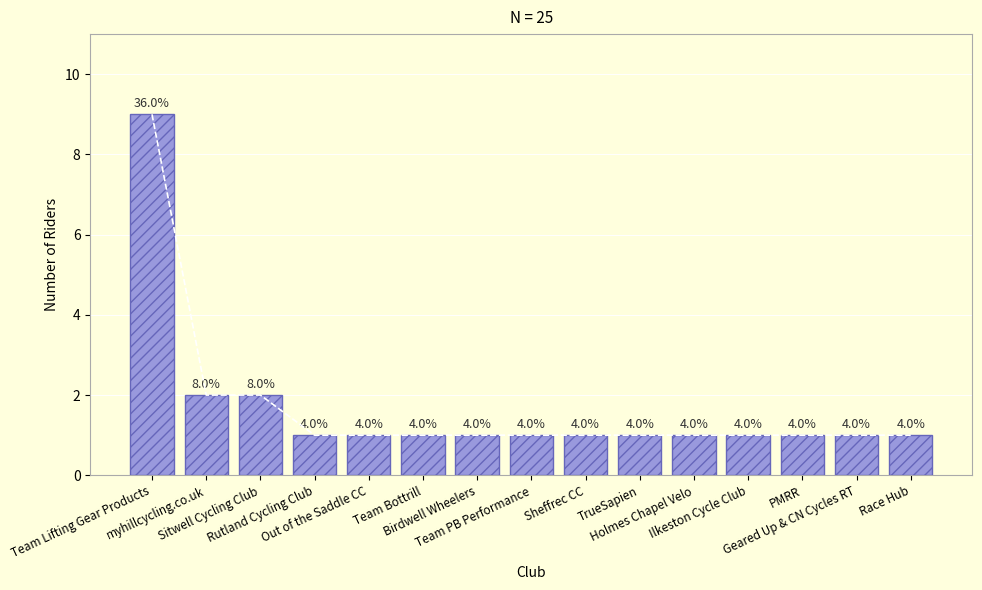

Count the number of values greater than 1.

3